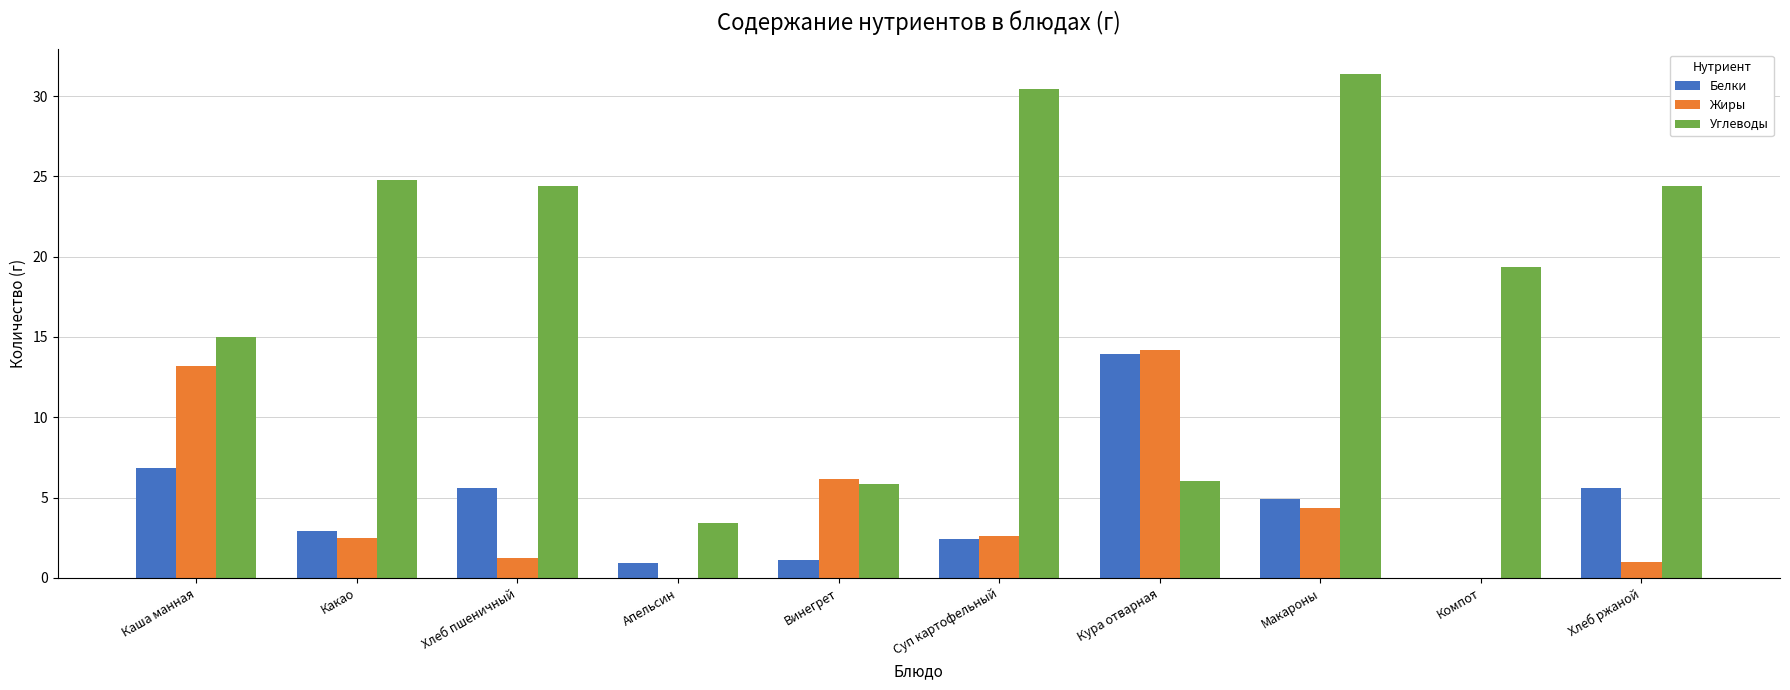

Where is Углеводы nearest to the value 17?

Каша манная